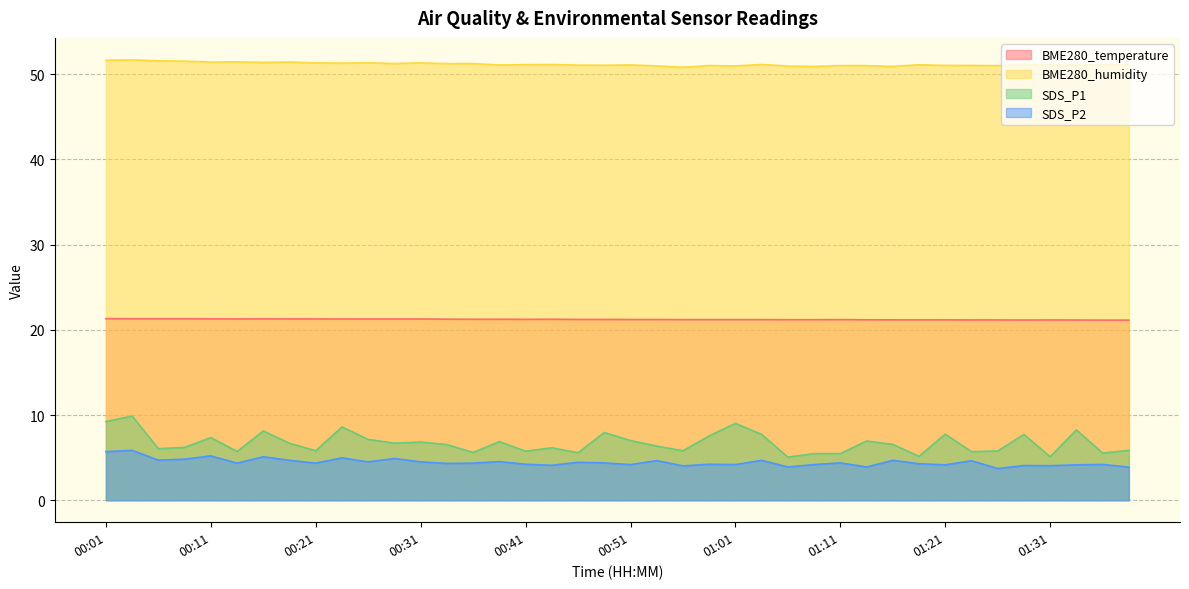

How many BME280_temperature values are between 21 and 22?

40